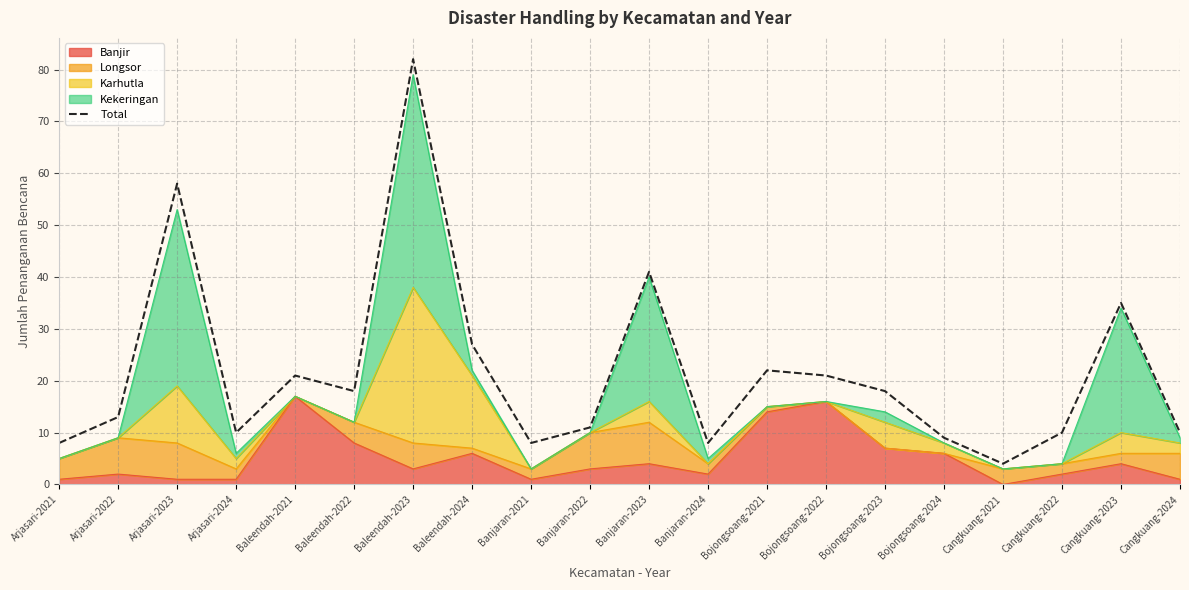

Reading left to right, list all the values displayed in this chart.

Arjasari-2021=8	Arjasari-2022=13	Arjasari-2023=58	Arjasari-2024=10	Baleendah-2021=21	Baleendah-2022=18	Baleendah-2023=82	Baleendah-2024=27	Banjaran-2021=8	Banjaran-2022=11	Banjaran-2023=41	Banjaran-2024=8	Bojongsoang-2021=22	Bojongsoang-2022=21	Bojongsoang-2023=18	Bojongsoang-2024=9	Cangkuang-2021=4	Cangkuang-2022=10	Cangkuang-2023=35	Cangkuang-2024=10